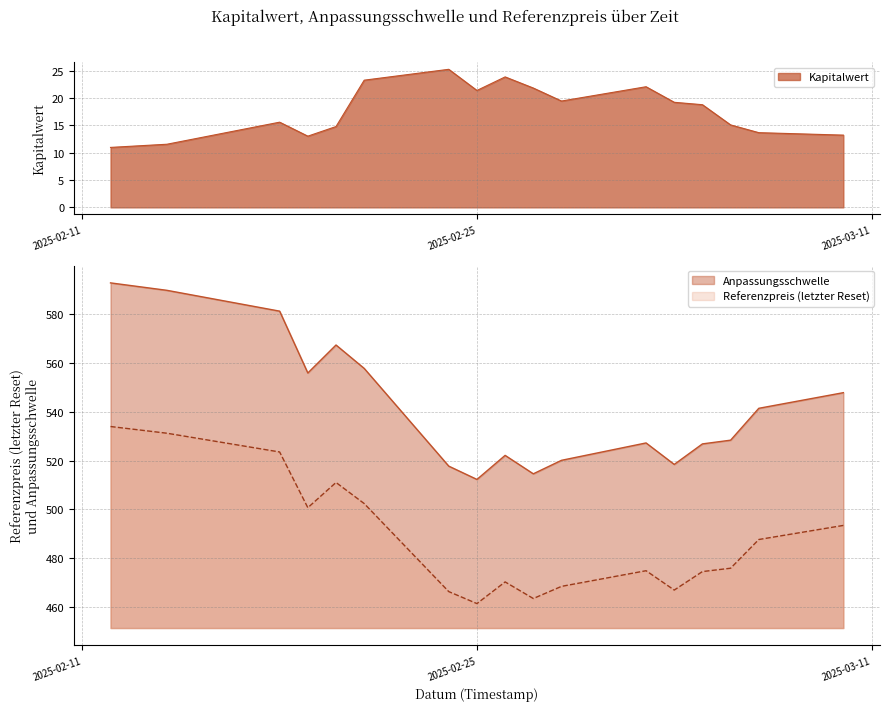

What is the sum of all Anpassungsschwelle values?

9220.8